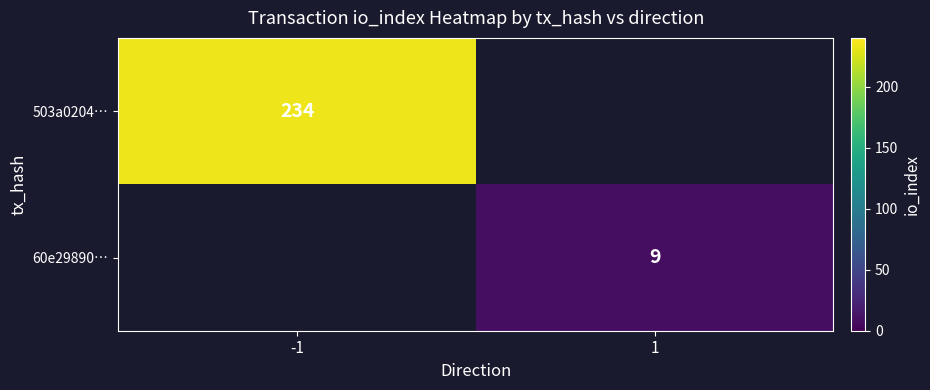

The 503a0204… series shows 113 at -1. True or false?

False